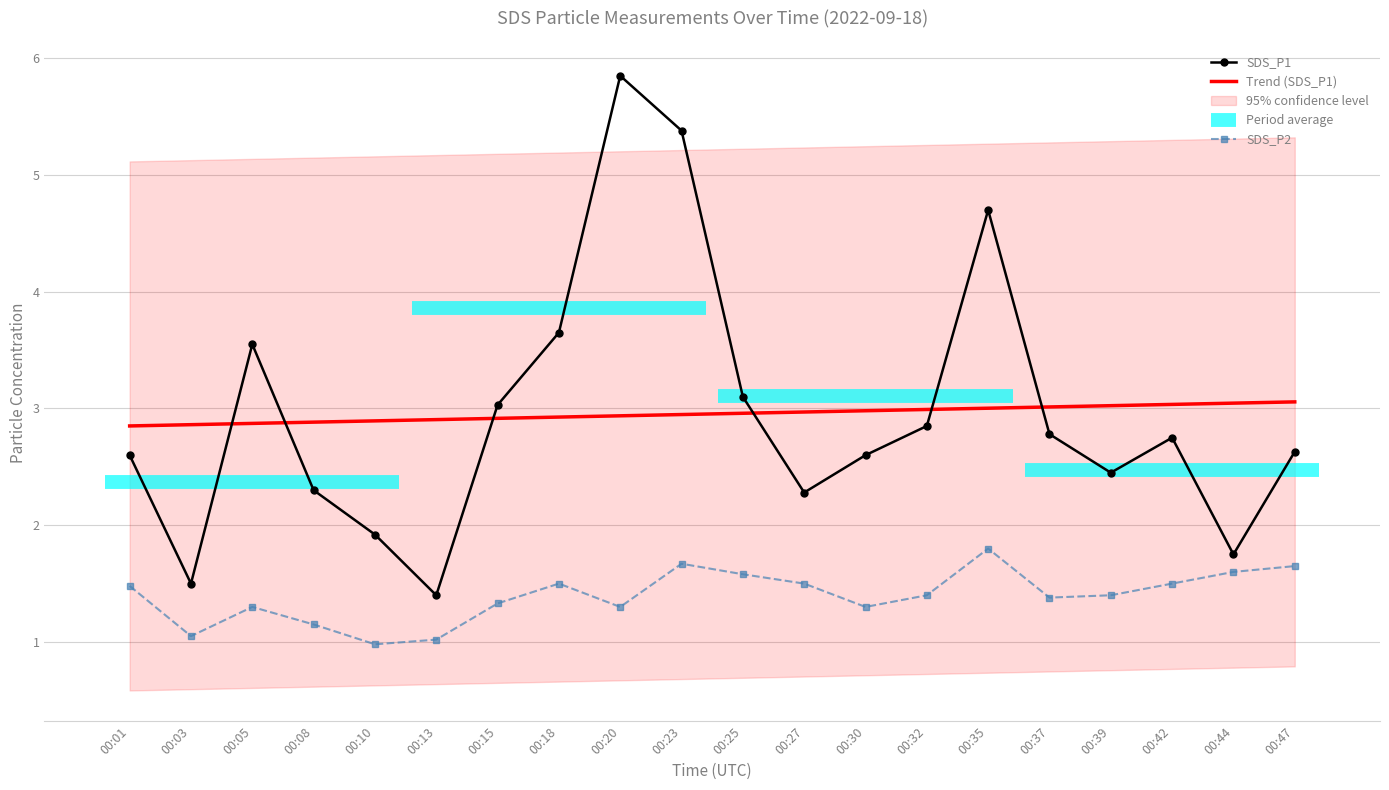

Where is SDS_P2 nearest to the value 1?

00:10